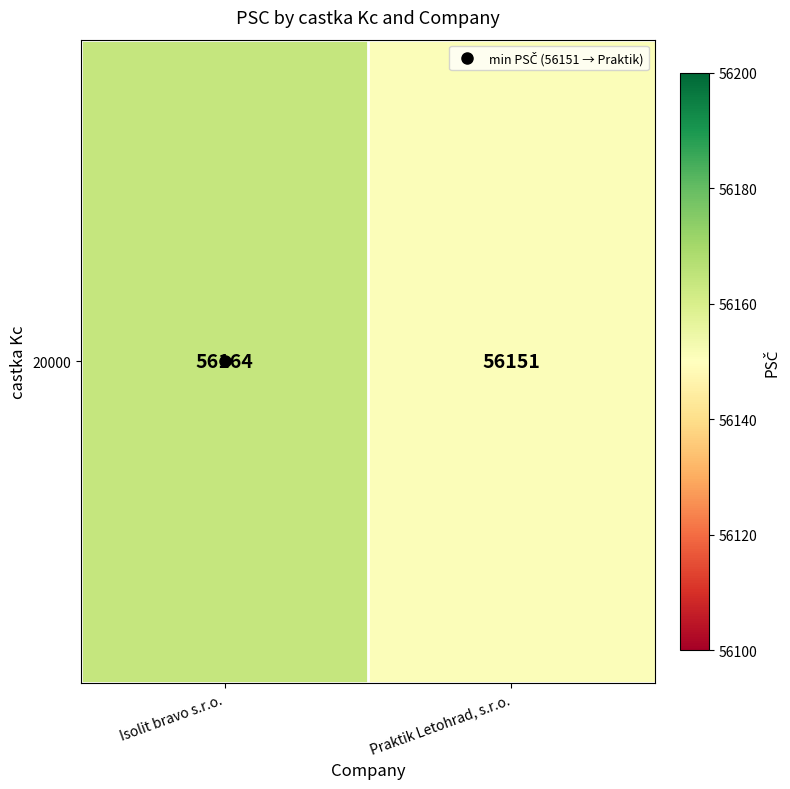

Which has a higher value, Isolit bravo s.r.o. or Praktik Letohrad, s.r.o.?

Isolit bravo s.r.o.